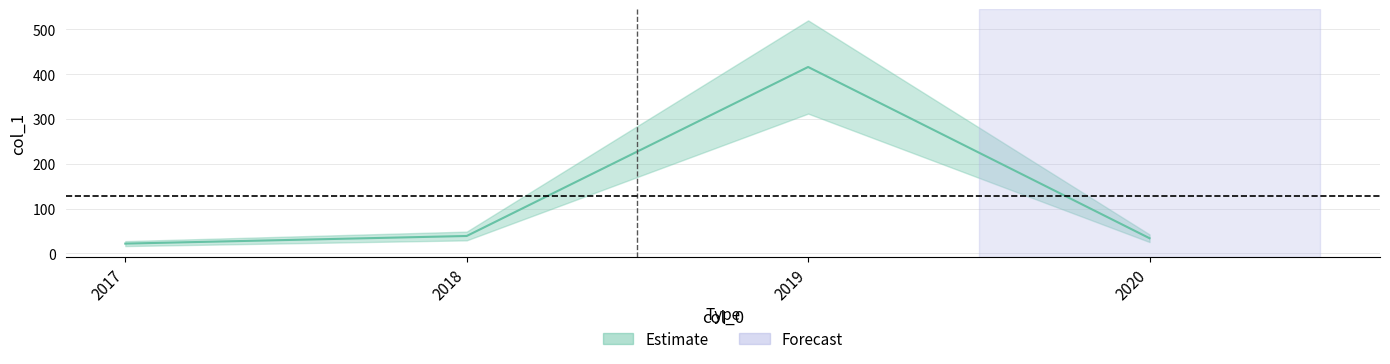

At which label is the value closest to 219?

2018